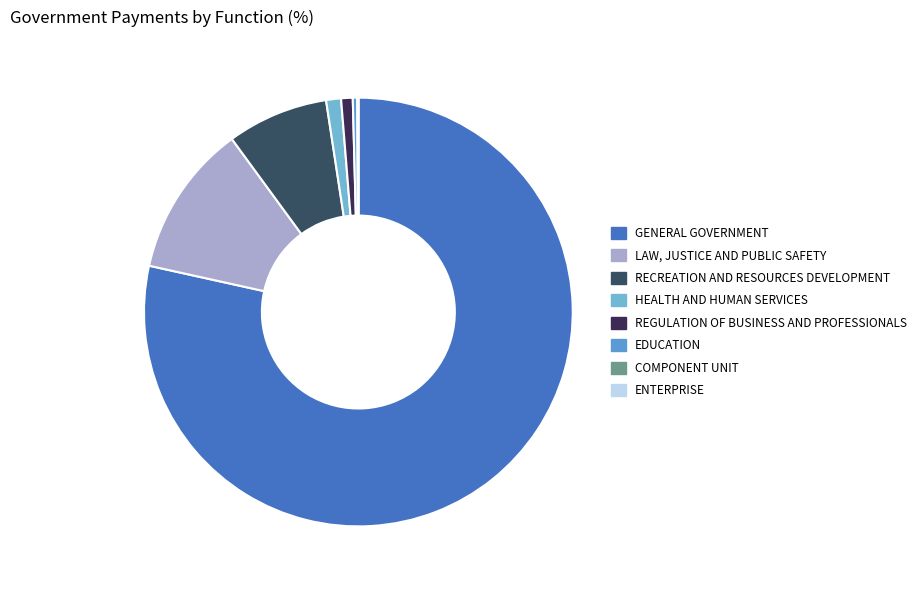

Which slice is the largest?

GENERAL GOVERNMENT